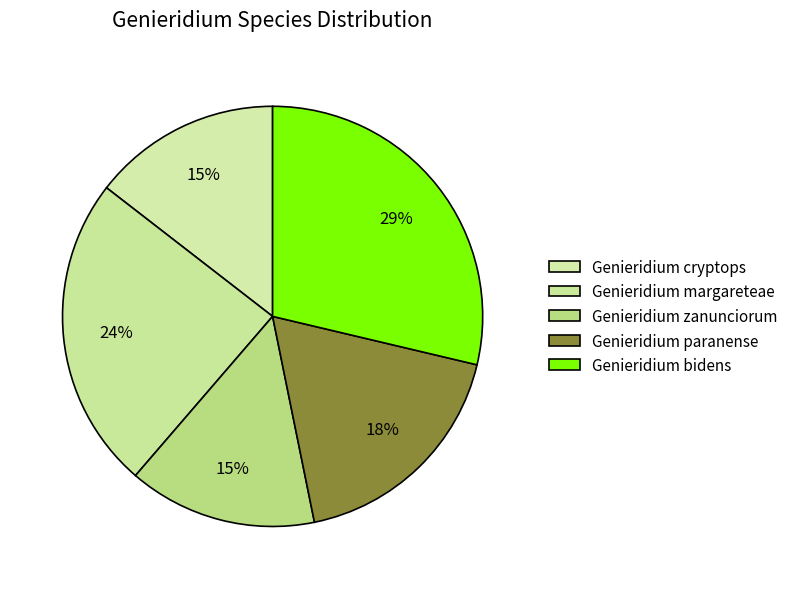

How many slices are in this pie chart?

5